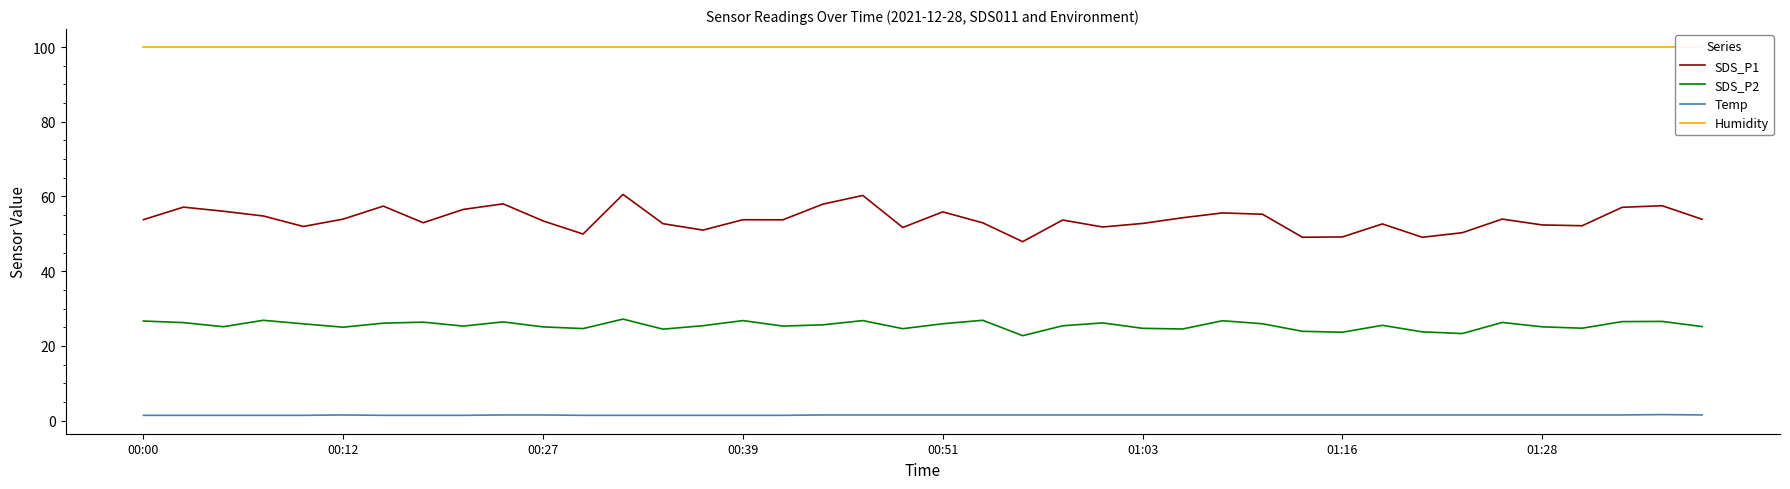

Rank the series by their average value, from lowest to highest.

Temp, SDS_P2, SDS_P1, Humidity